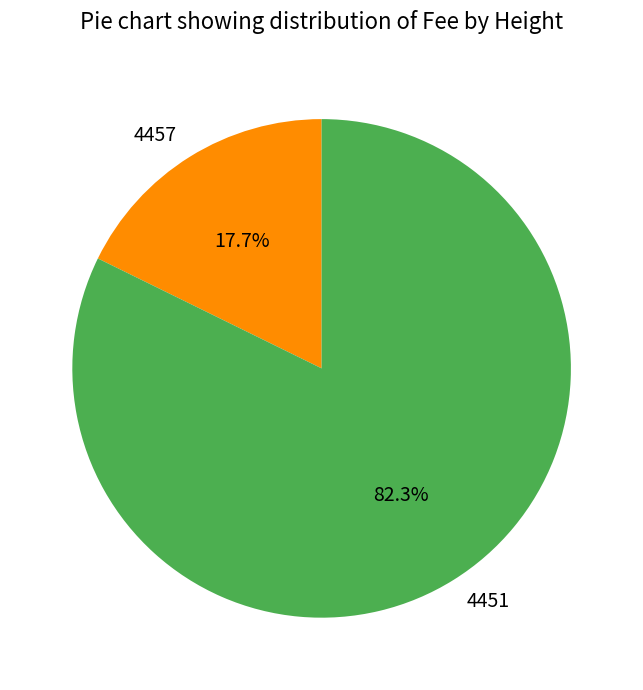

Rank the categories by value from highest to lowest.

4451, 4457